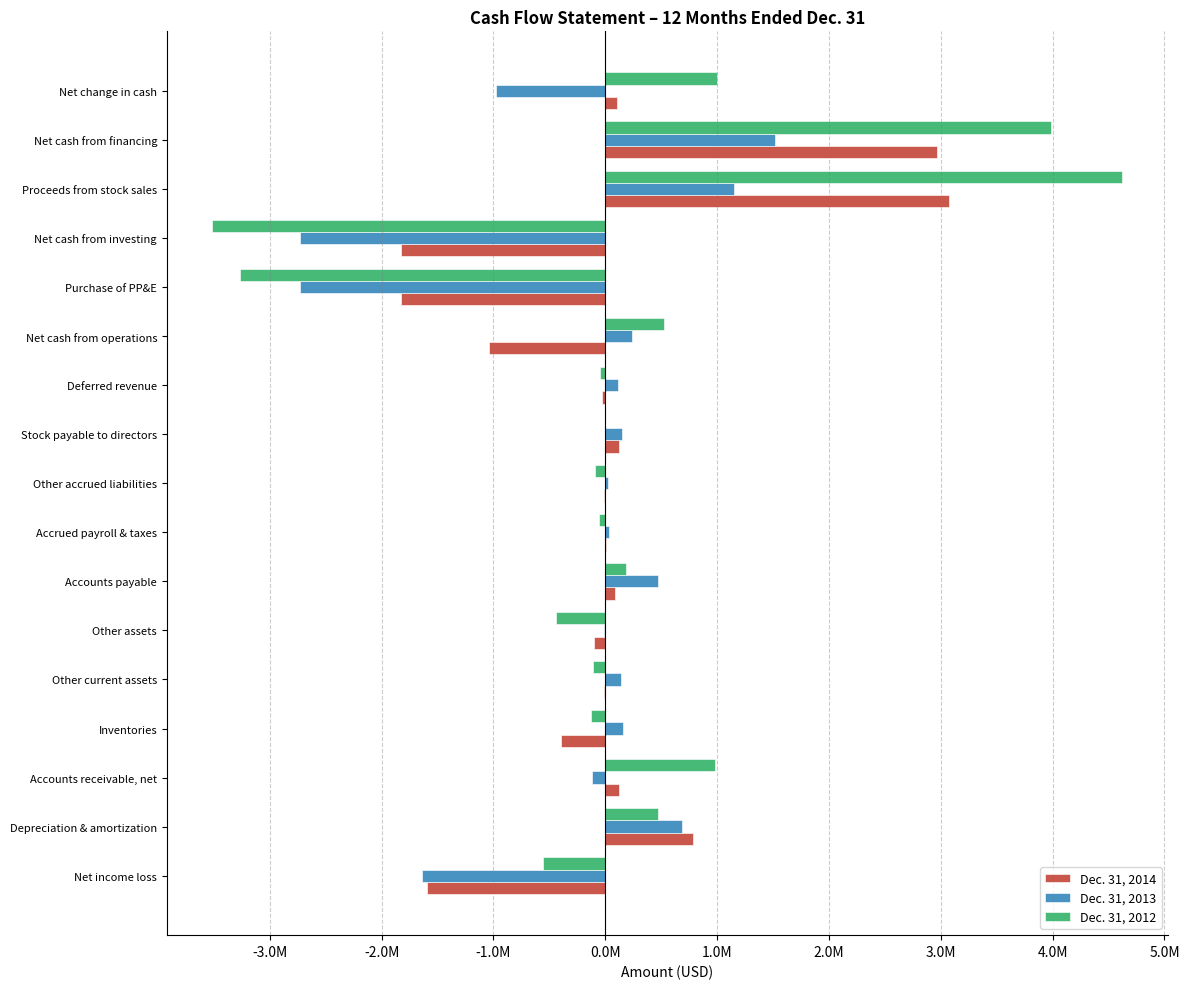

What are all the series names shown in the legend?

Dec. 31, 2014, Dec. 31, 2013, Dec. 31, 2012